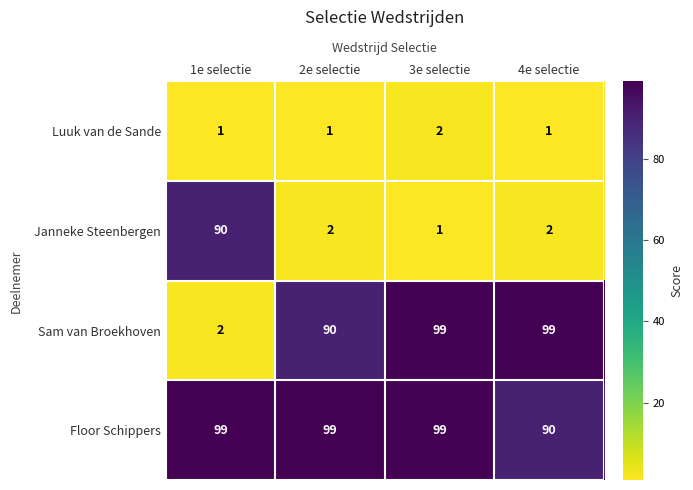

Rank the series by their average value, from lowest to highest.

Luuk van de Sande, Janneke Steenbergen, Sam van Broekhoven, Floor Schippers